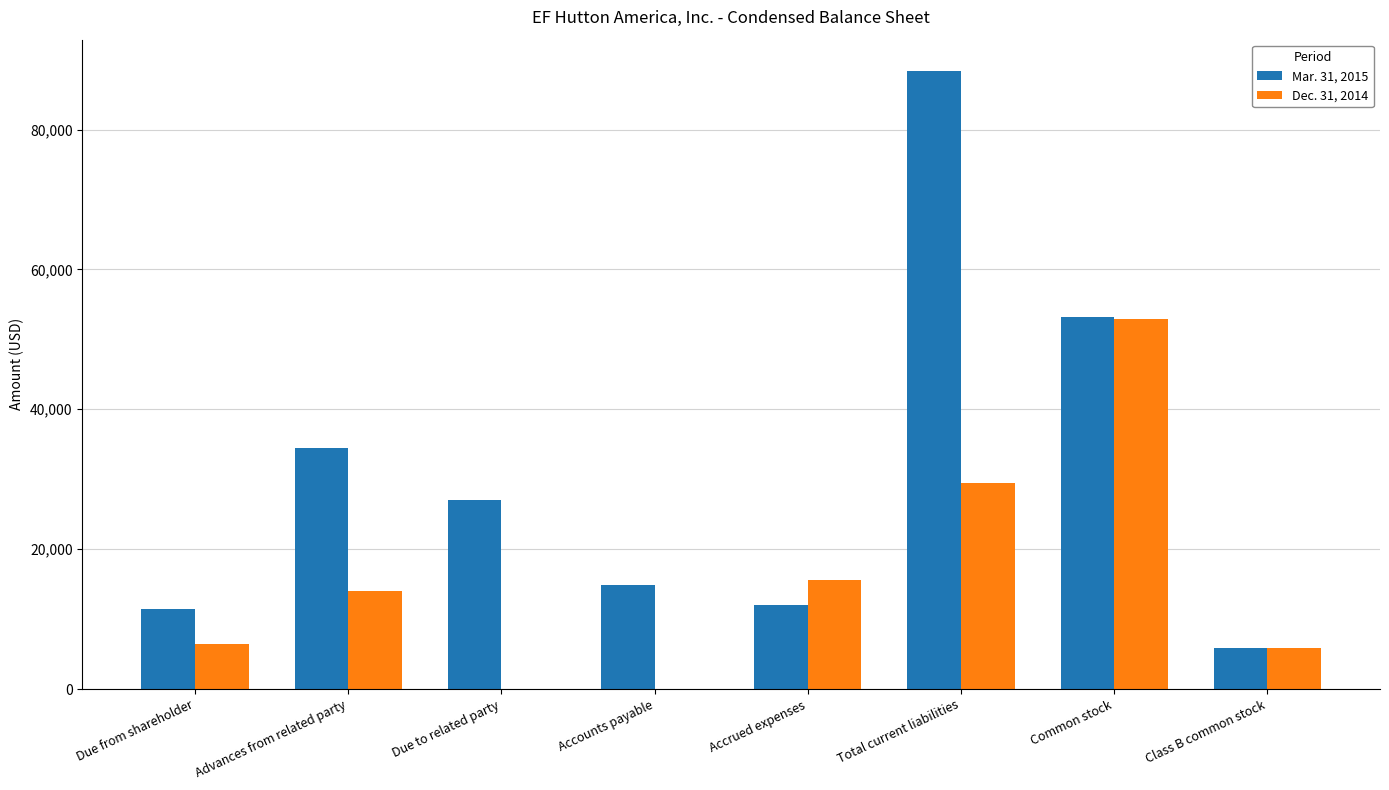

How many distinct data groups are displayed?

2